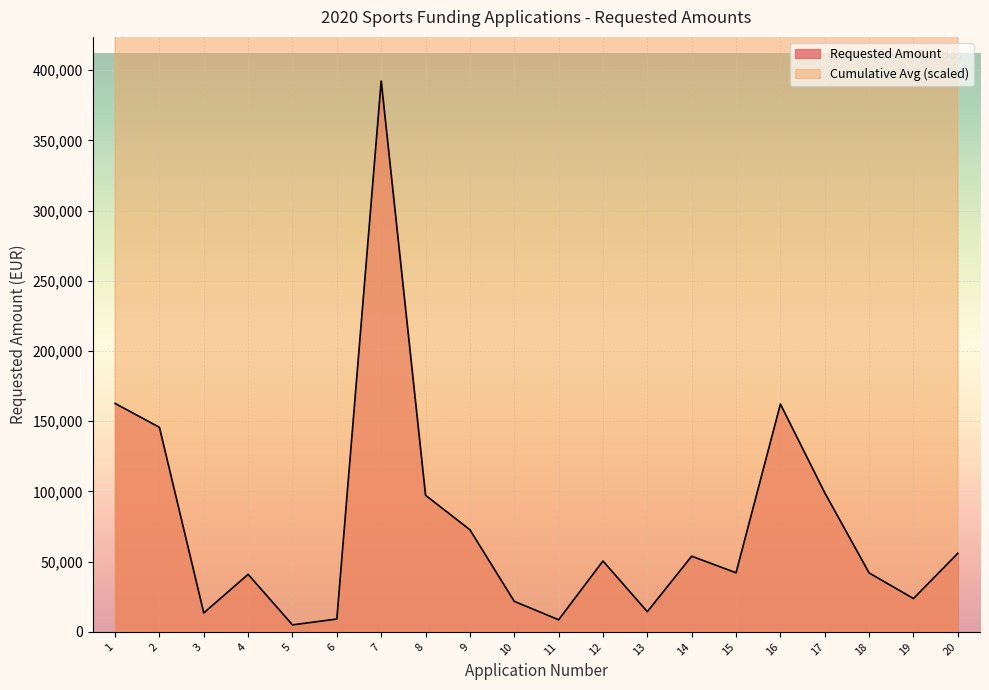

What is the difference between the second highest and minimum values?

157720